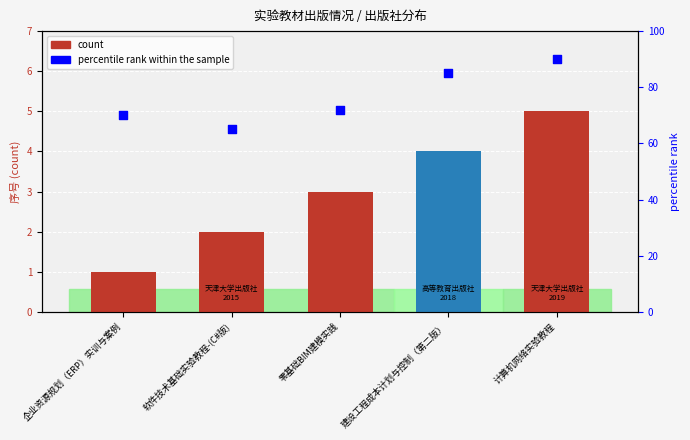

Is the value of percentile rank within the sample at 软件技术基础实验教程-(C#版) greater than the value of count at 计算机网络实验教程?

Yes